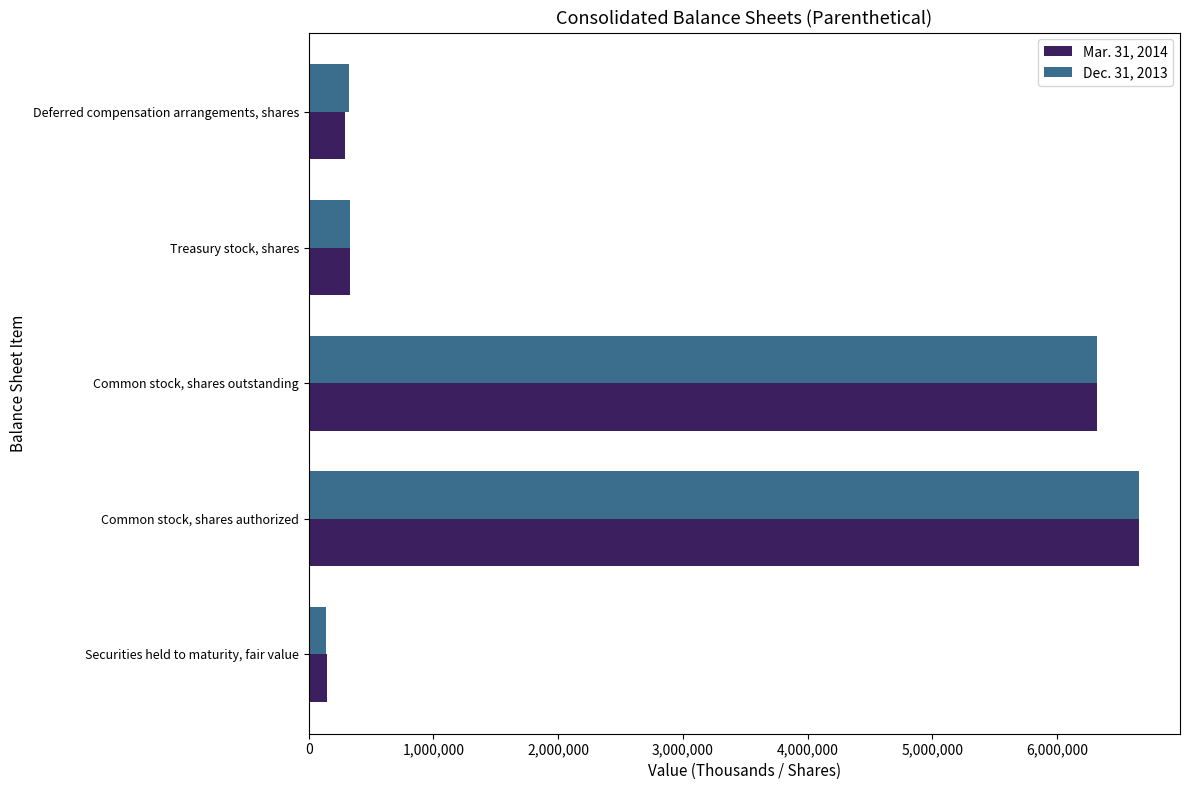

Which series has the largest range (max minus min)?

Dec. 31, 2013